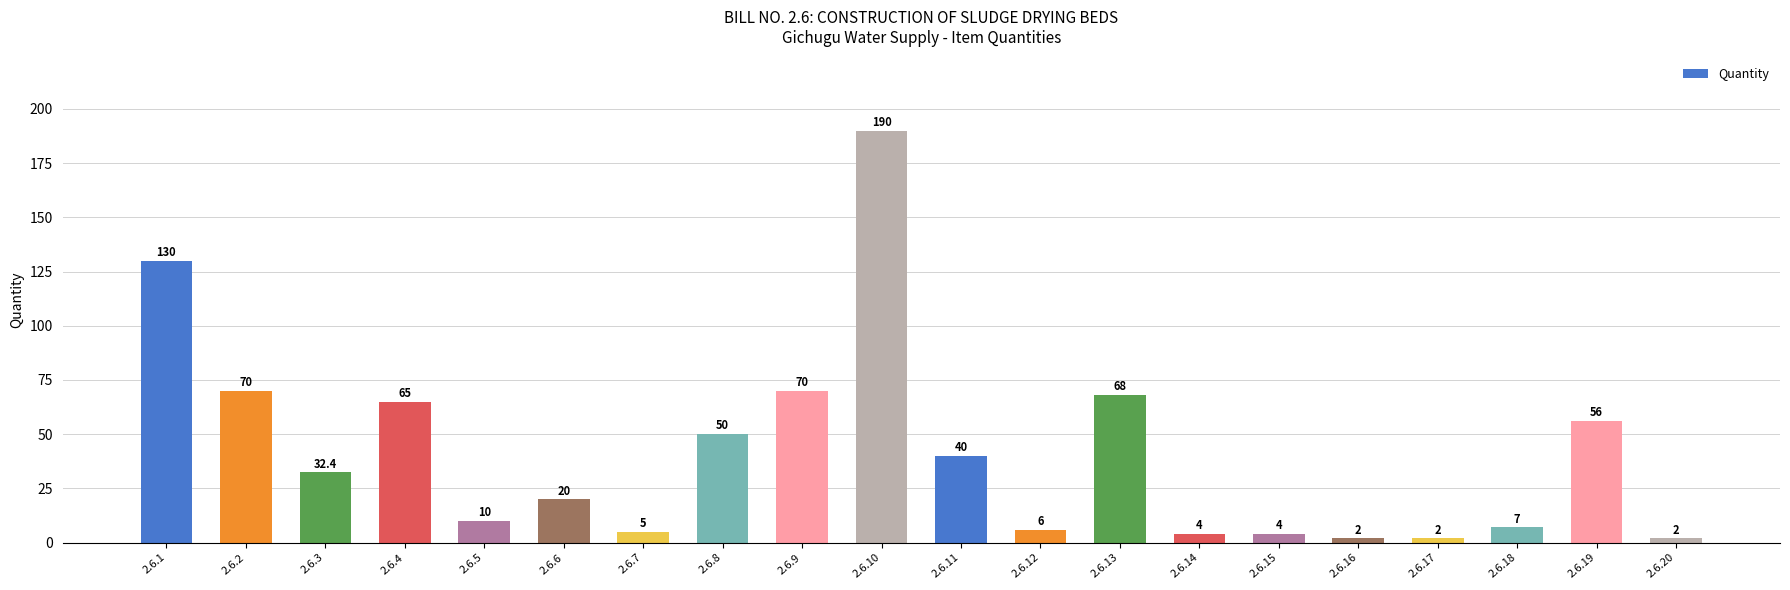

How many bars are there in total?

20